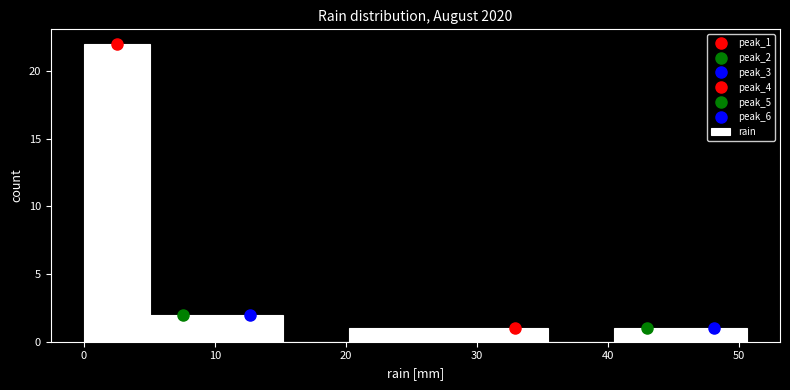

Reading left to right, list every bar in this chart as the range it spans on the x-axis followed by its height. Neither the bar edges nor the heights are printed on the chart, so give them approximately, as read against the axes.

0 to 5: 22
5 to 10: 2
10 to 15: 2
15 to 20: 0
20 to 25: 1
25 to 30: 1
30 to 35: 1
35 to 40: 0
40 to 46: 1
46 to 51: 1